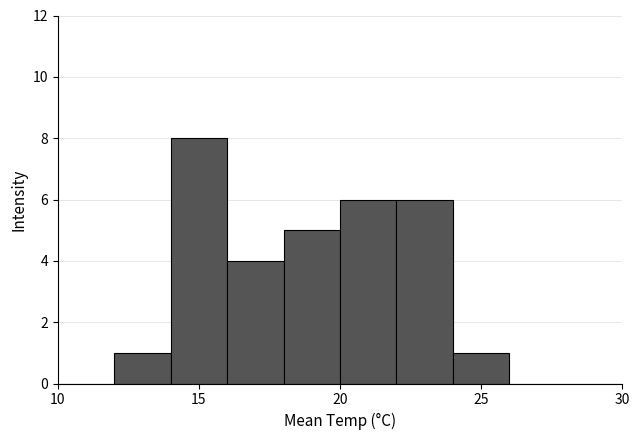

Which range on the x-axis has the tallest bar?

14 to 16